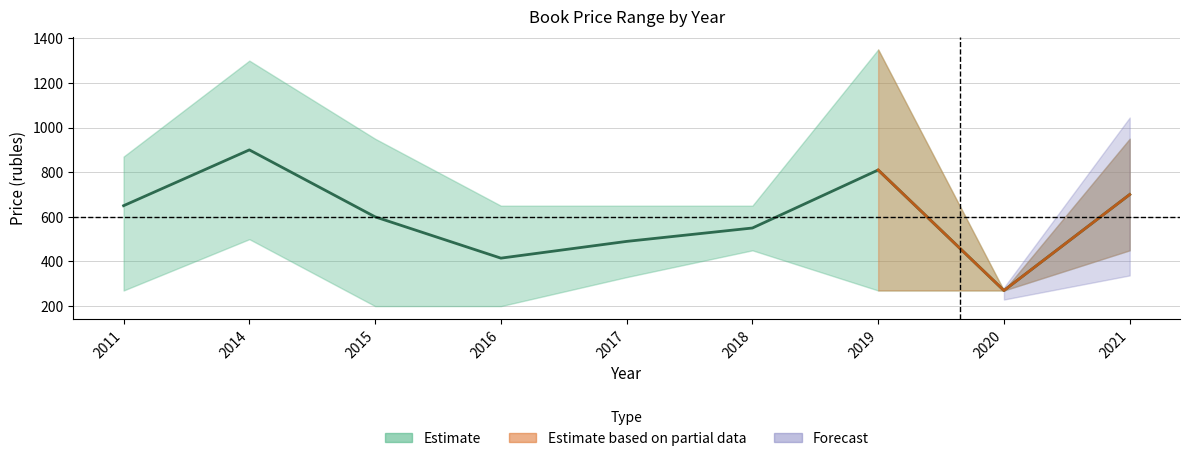

At how many categories does at least one series exceed 783?

5